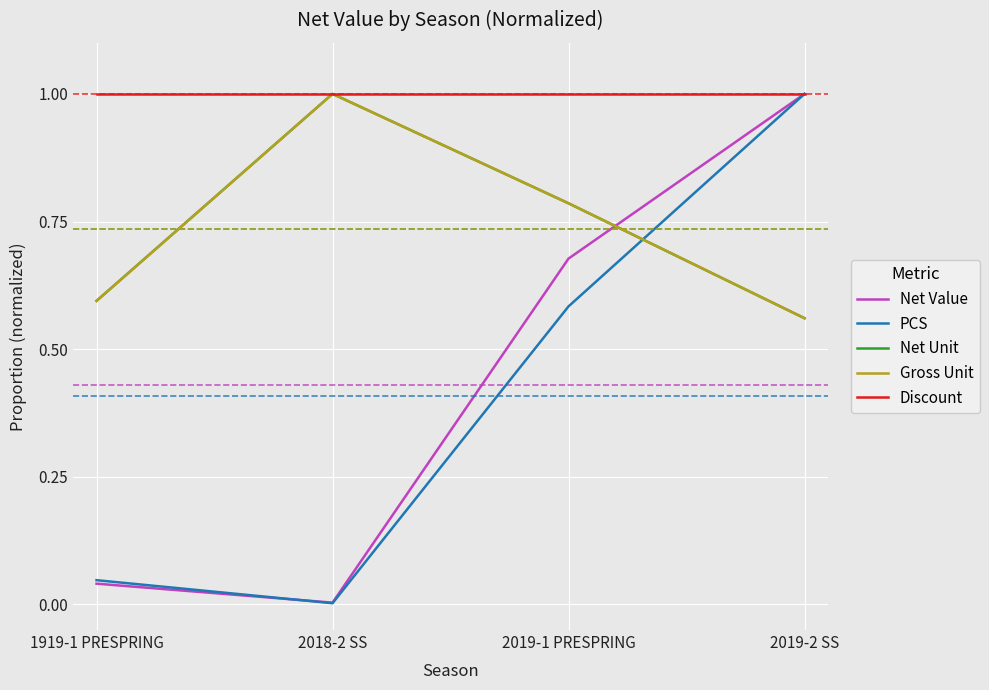

What are all the series names shown in the legend?

Net Value, PCS, Net Unit, Gross Unit, Discount